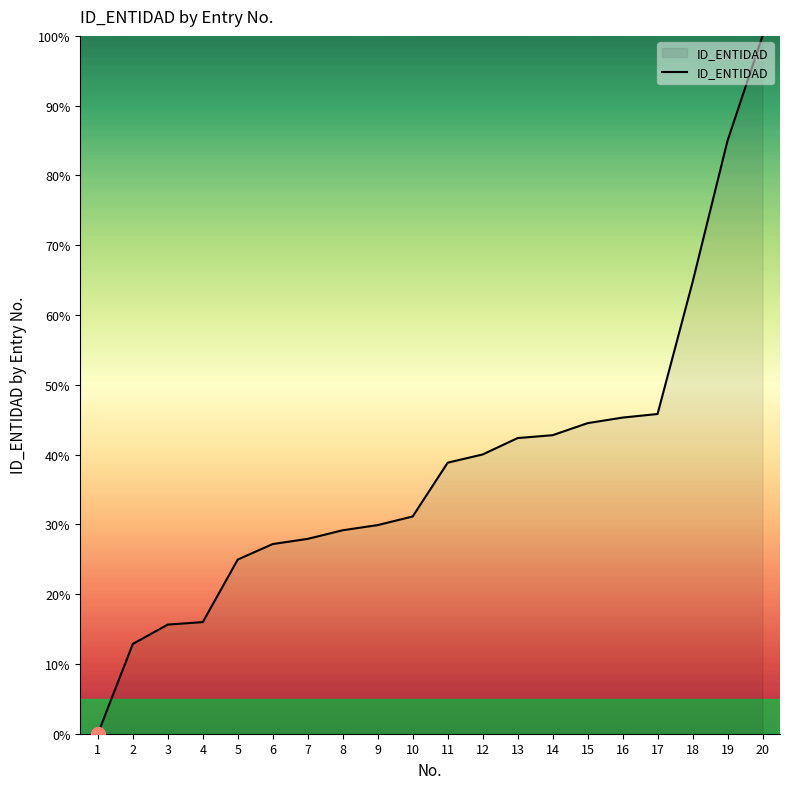

Does the chart have visible grid lines?

No